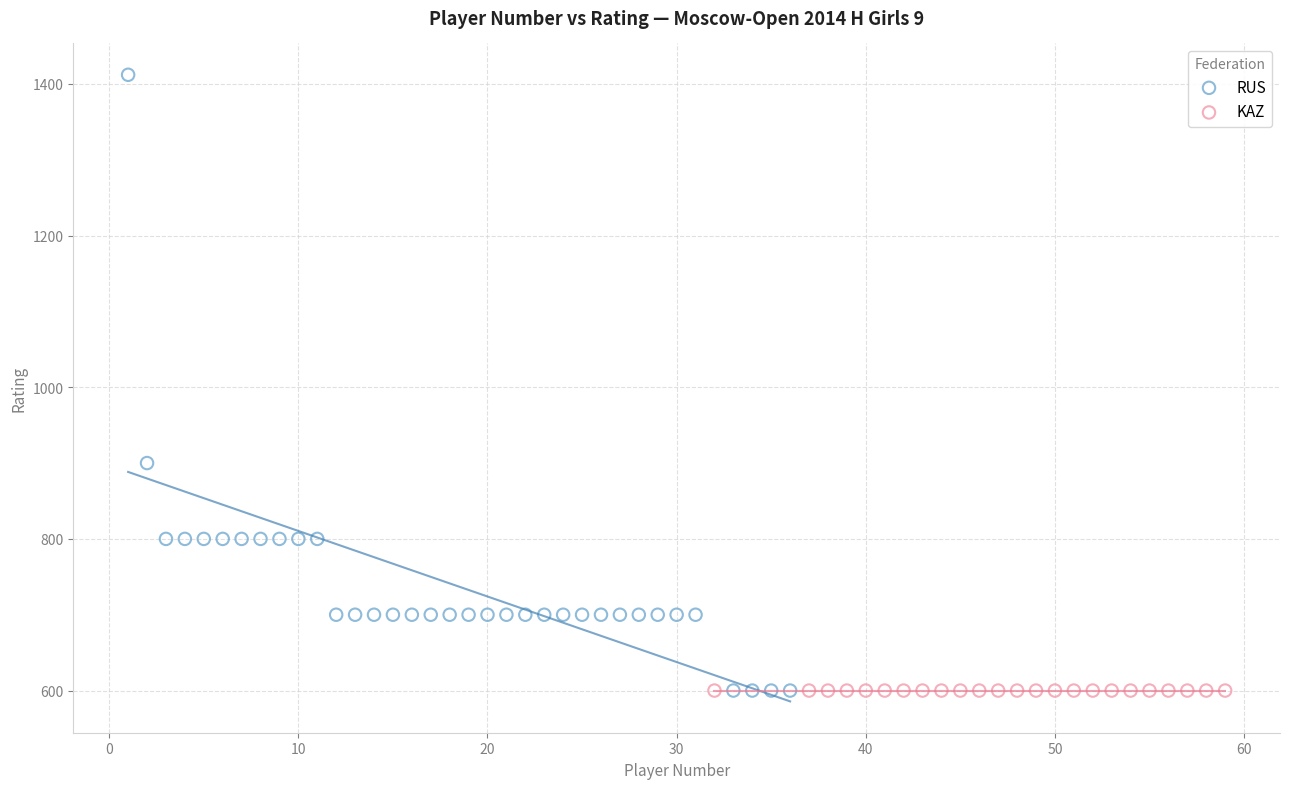

Which series reaches the maximum Y coordinate?

RUS